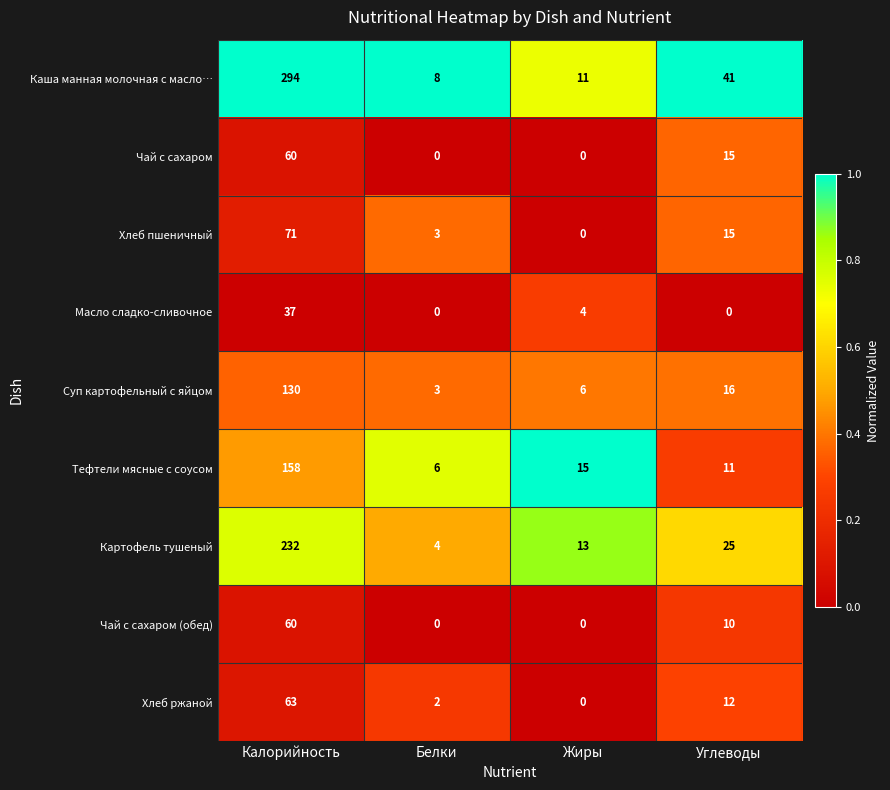

How many series are shown in this chart?

9